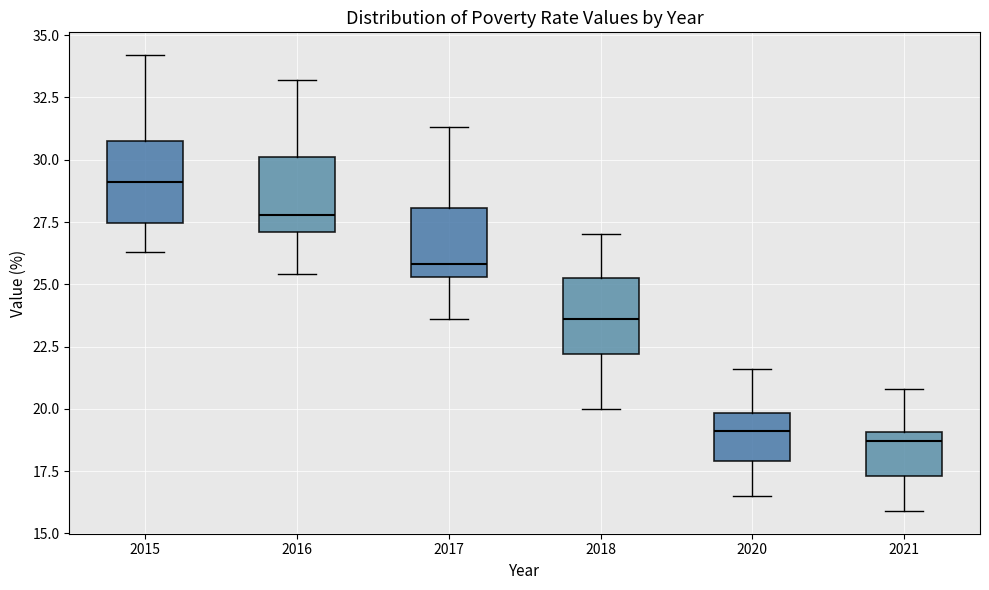

Which box's median line is the highest?

2015